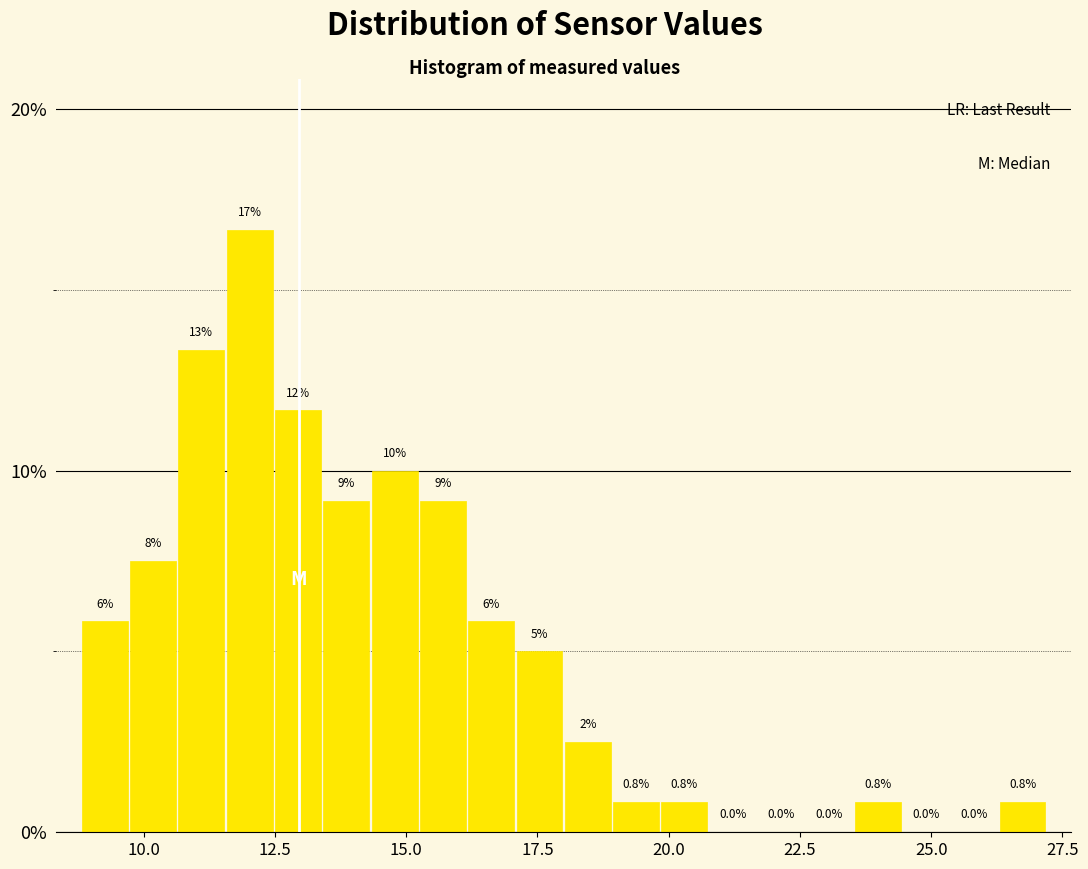

Read against the x-axis, roughly where is the centre of the tallest bar?

12.0